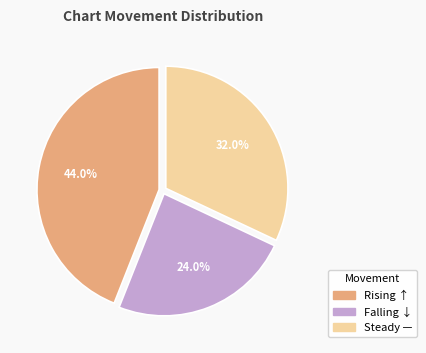

To the nearest percent, what is the difference between the largest and smallest slice percentages?

20%